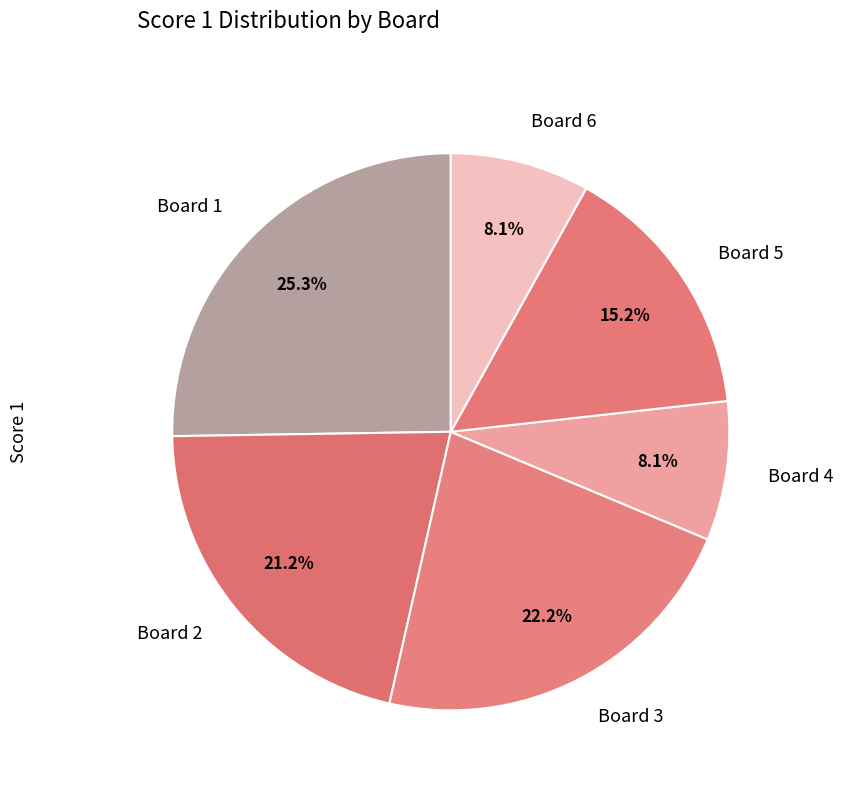

Approximately how many times larger is the value at Board 4 compared to Board 6?

1.0